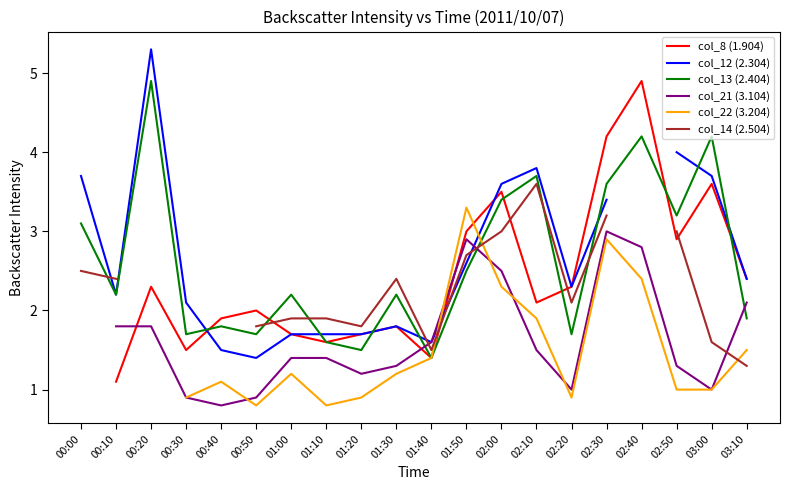

The value of col_8 (1.904) at 01:40 is 1.4. True or false?

True